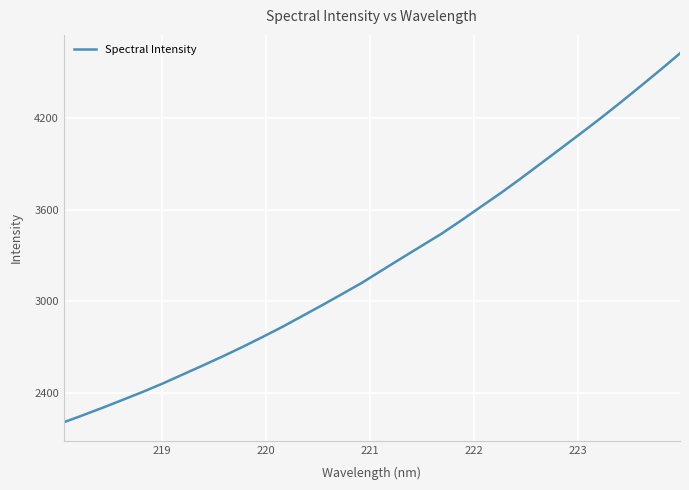

What is the minimum value shown in the chart?

2211.1